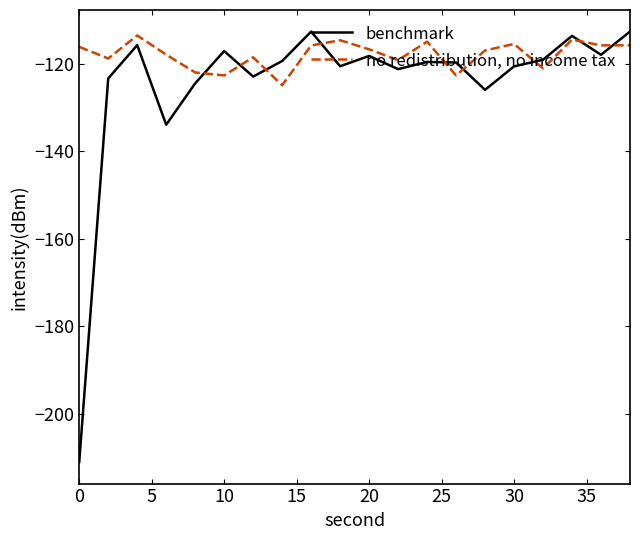

Which series has the widest spread of values?

benchmark